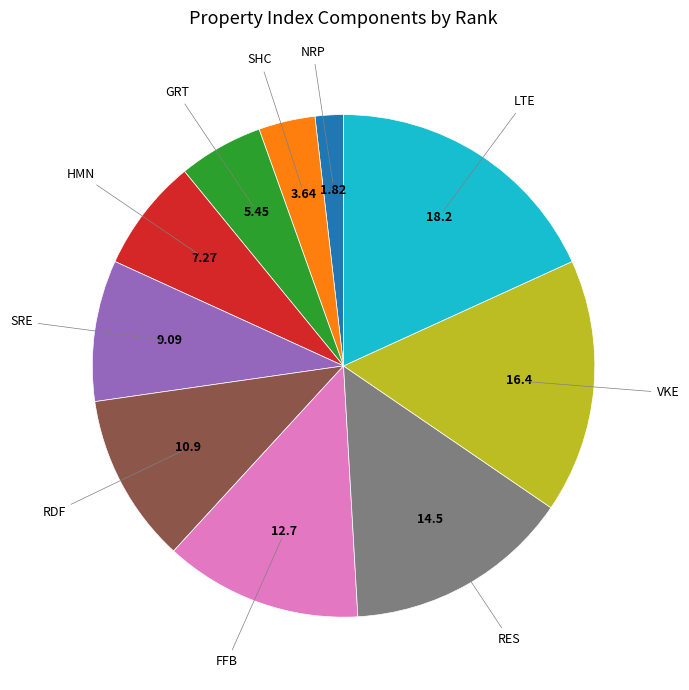

Is there any slice that represents more than half of the pie?

No